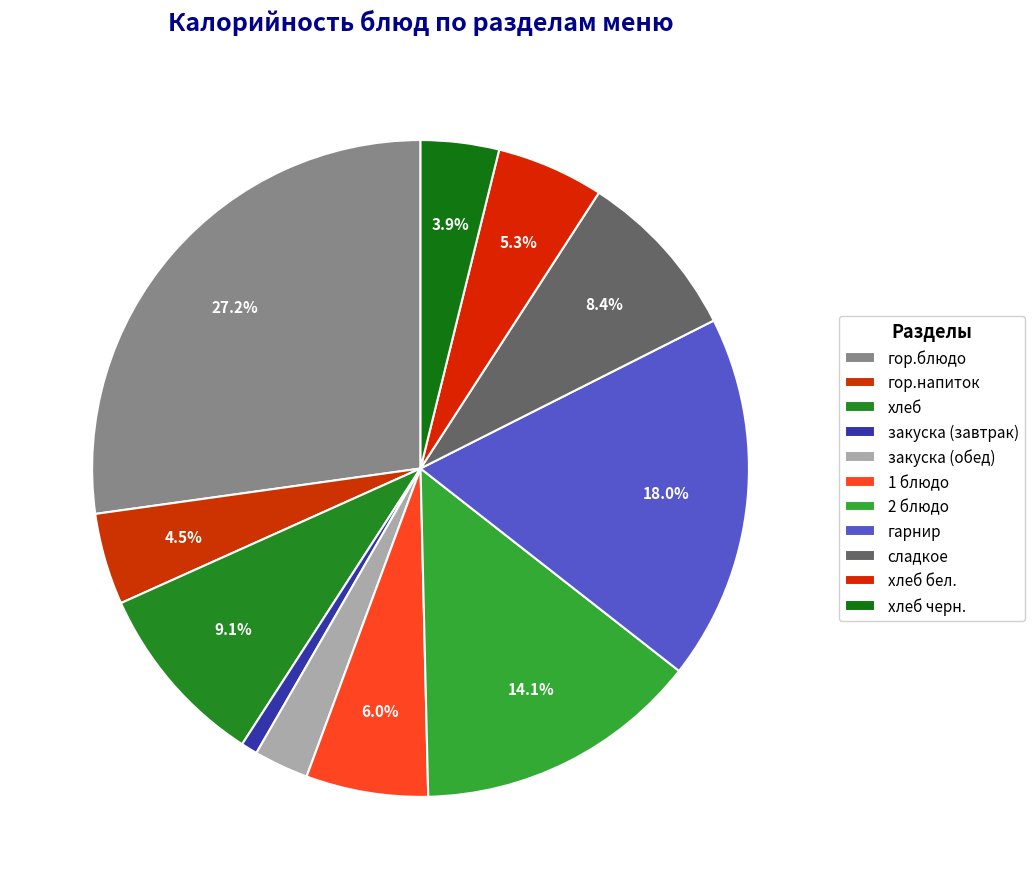

Which category has the biggest portion of the pie?

гор.блюдо